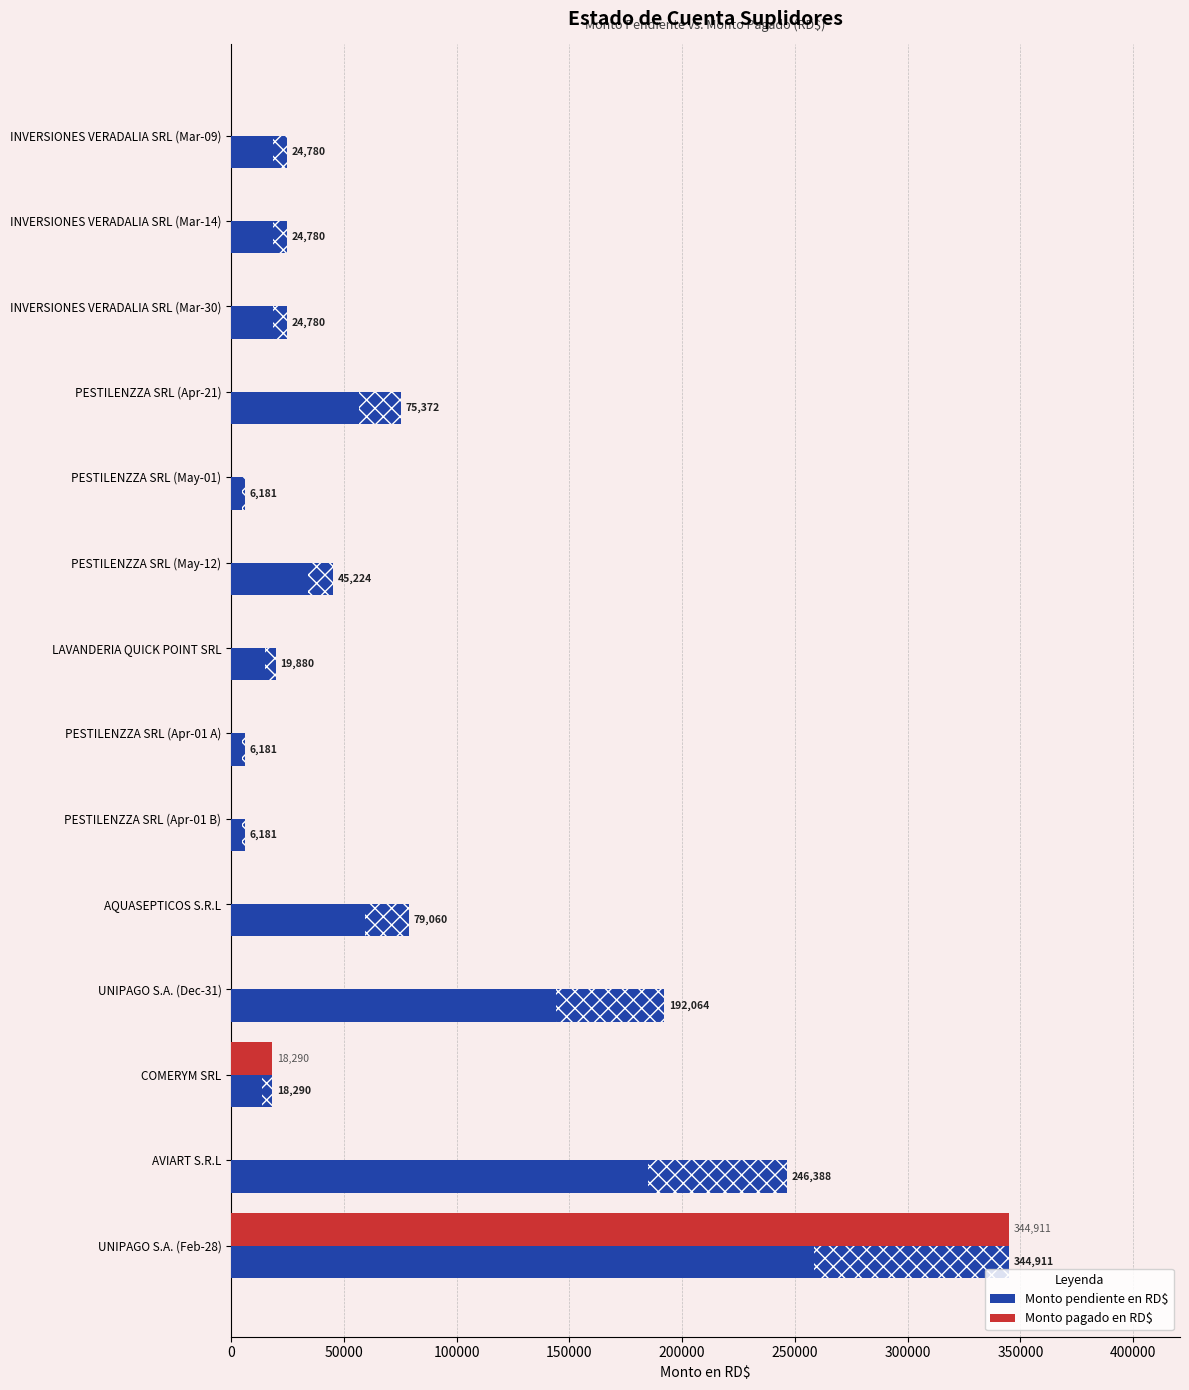

Which series has the largest total across all categories?

Monto pendiente en RD$